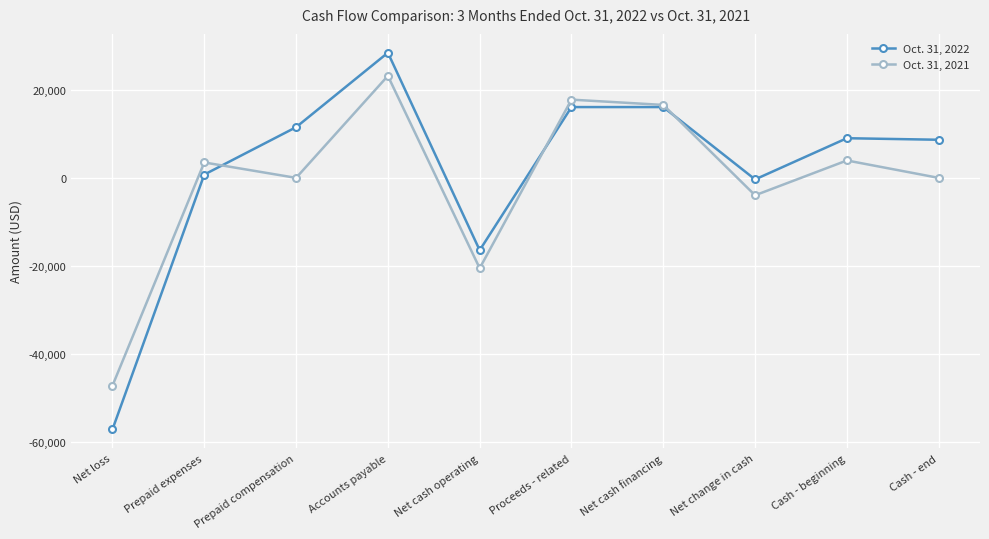

What is the value of the Oct. 31, 2021 point at the 7th from the left?

16551